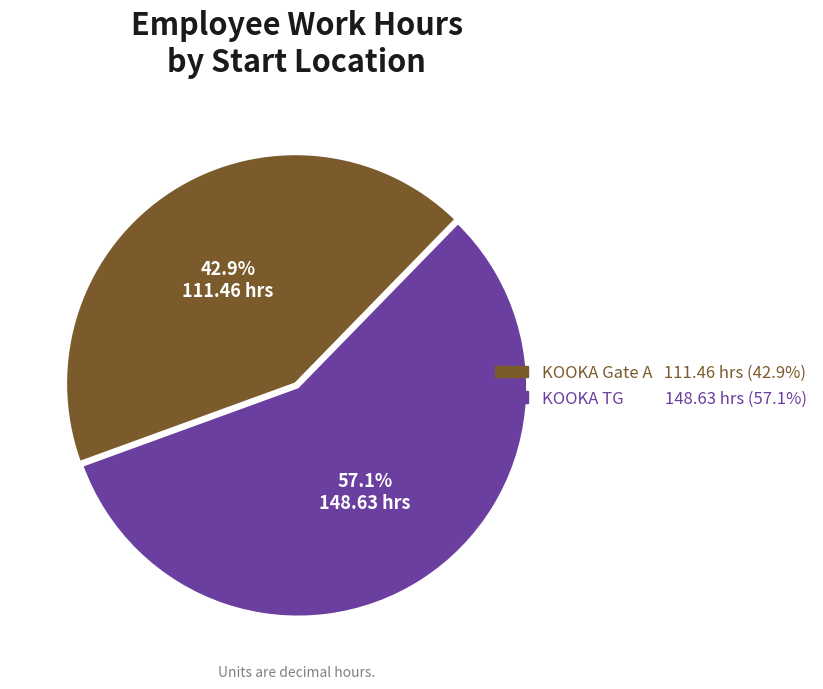

Which has a higher value, KOOKA Gate A or KOOKA TG?

KOOKA TG